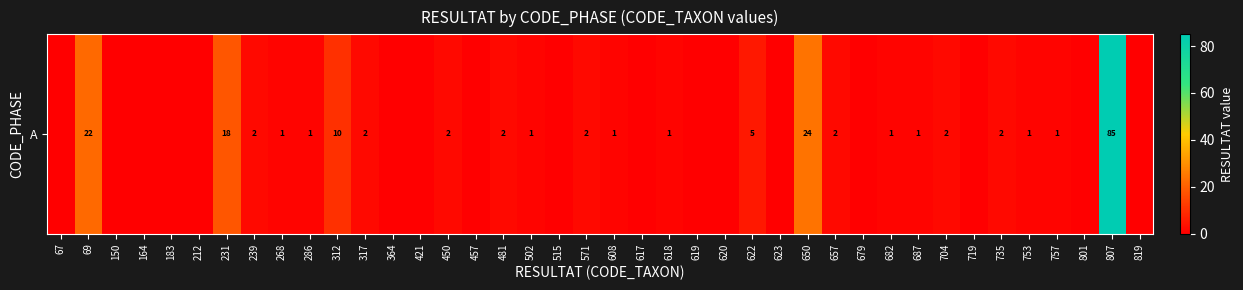

Which category has the lowest value across all series?

67